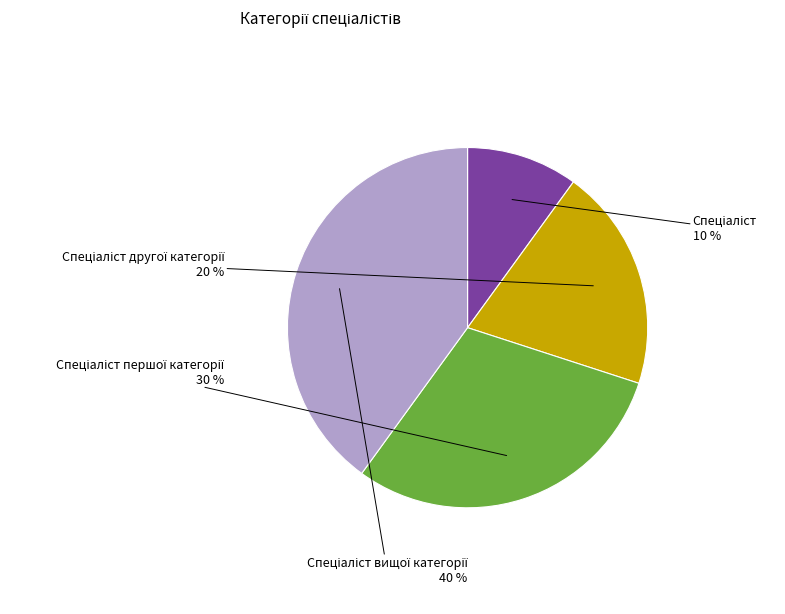

To the nearest percent, what is the difference between the largest and smallest slice percentages?

30%